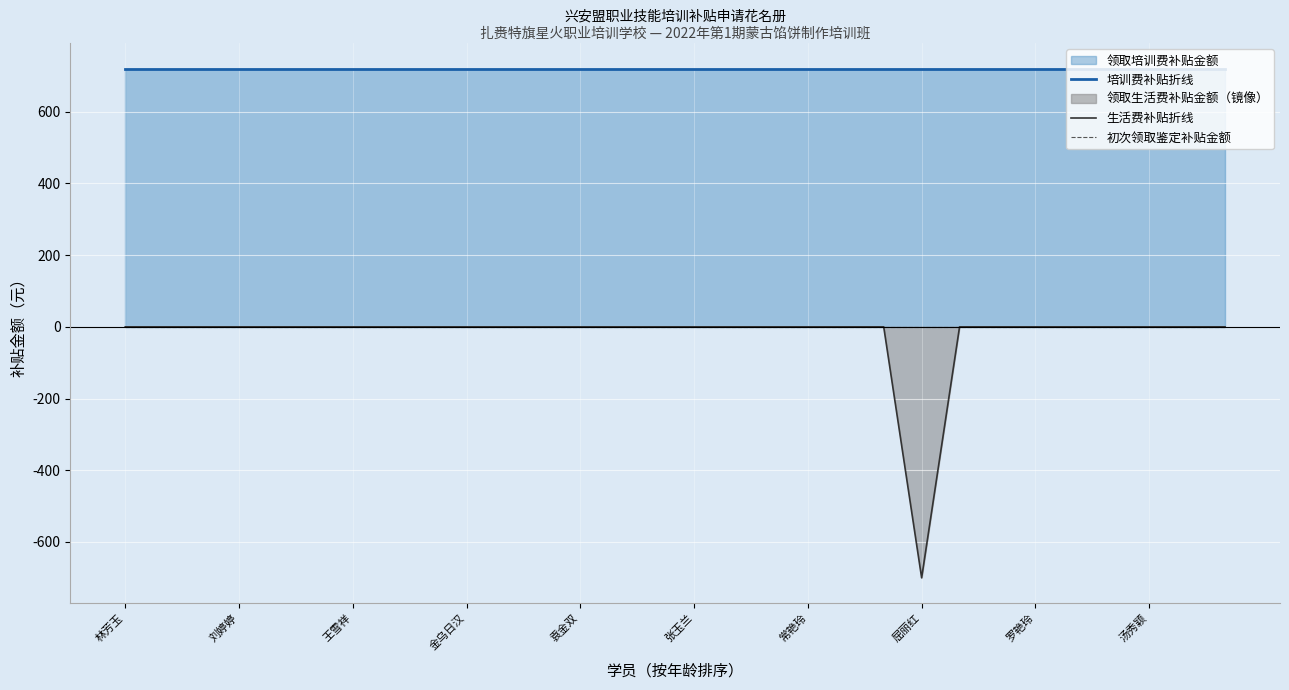

How many lines are shown in the chart?

3